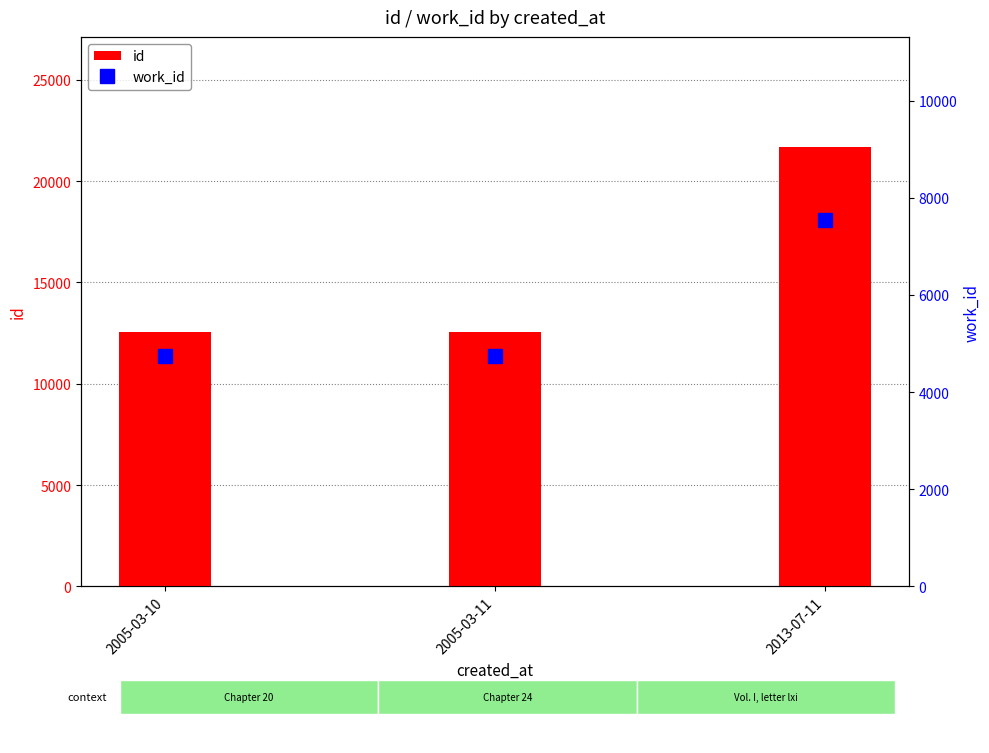

Which category has the highest value in the work_id series?

2013-07-11